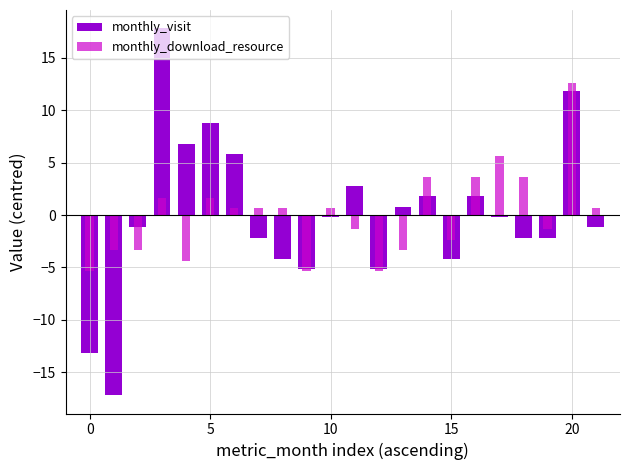

What is the highest value of the monthly_visit series?

17.8